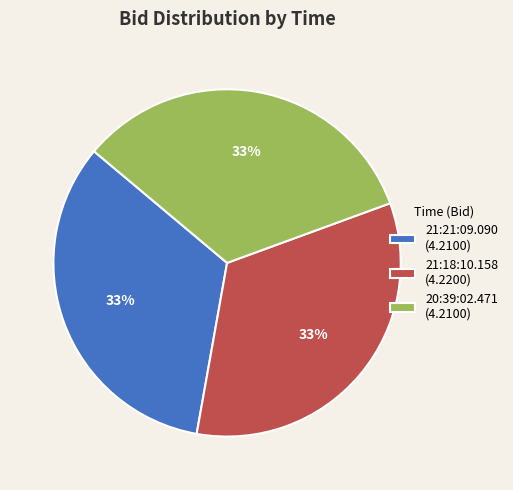

What is the ratio of the value at 20:39:02.471 to the value at 21:21:09.090?

1.0